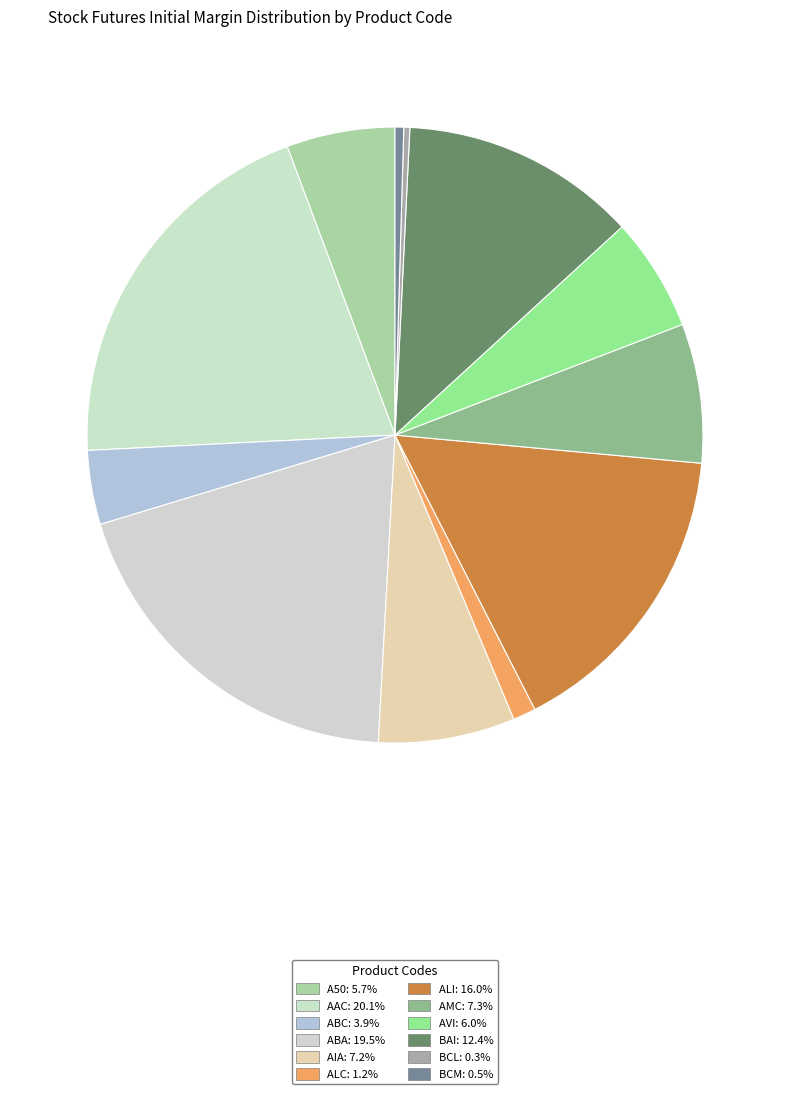

How many slices are in this pie chart?

12